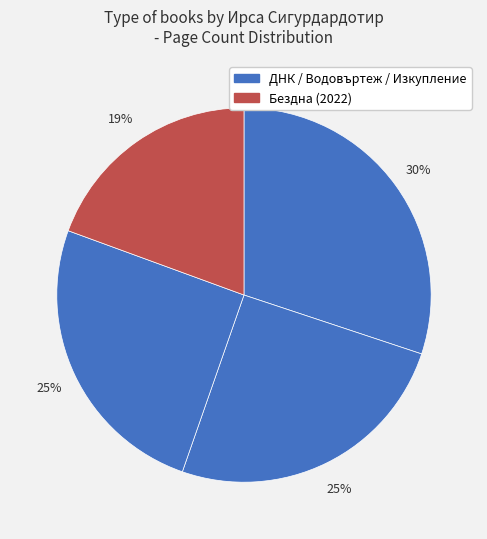

How many slices are in this pie chart?

4